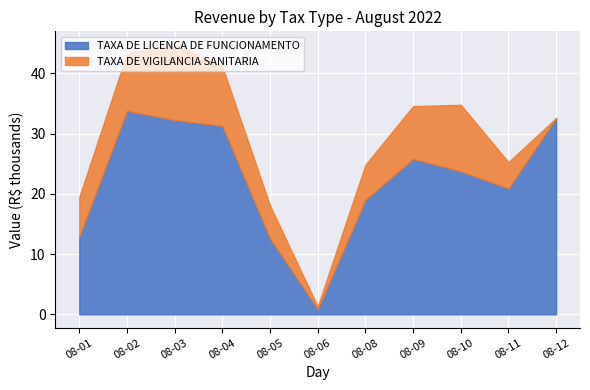

What is the difference between the maximum and second lowest values?

21.2